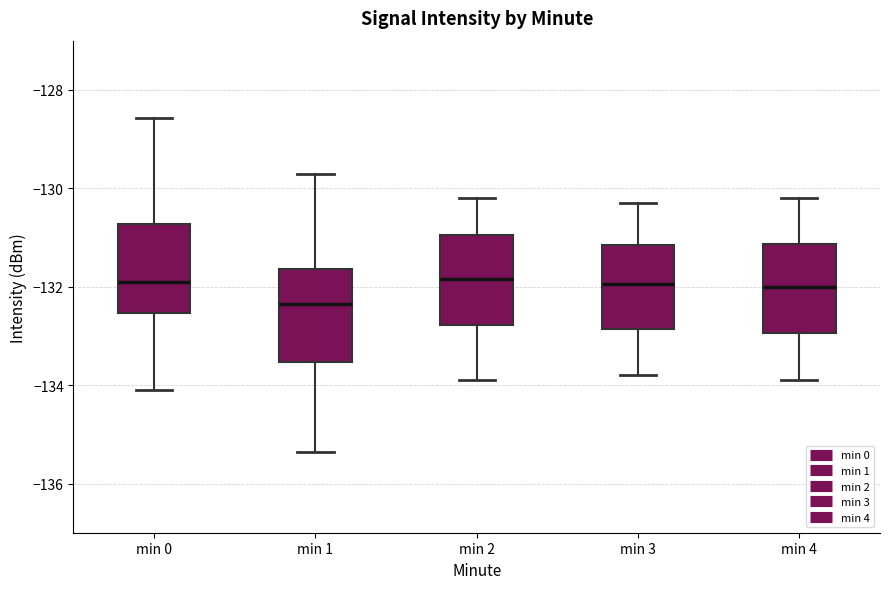

Where is the lower edge of the box for min 2 on the y-axis? The values are not printed on the chart, so give them approximately, as read against the axis.

-132.8